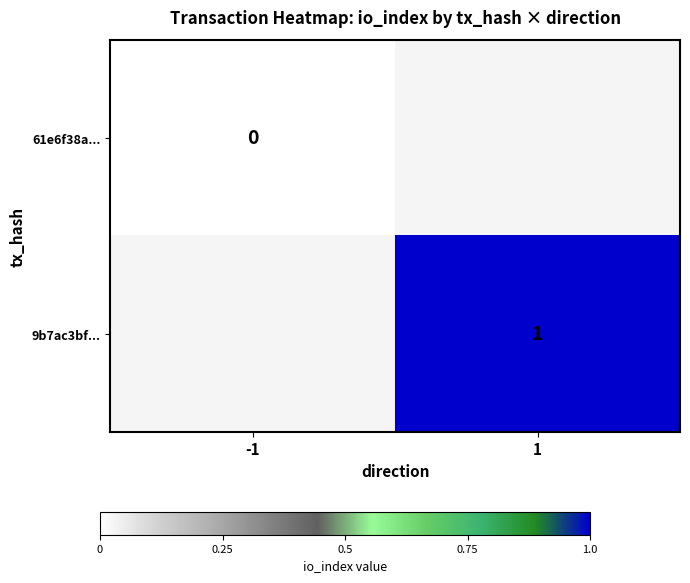

At how many categories does at least one series exceed 0?

1